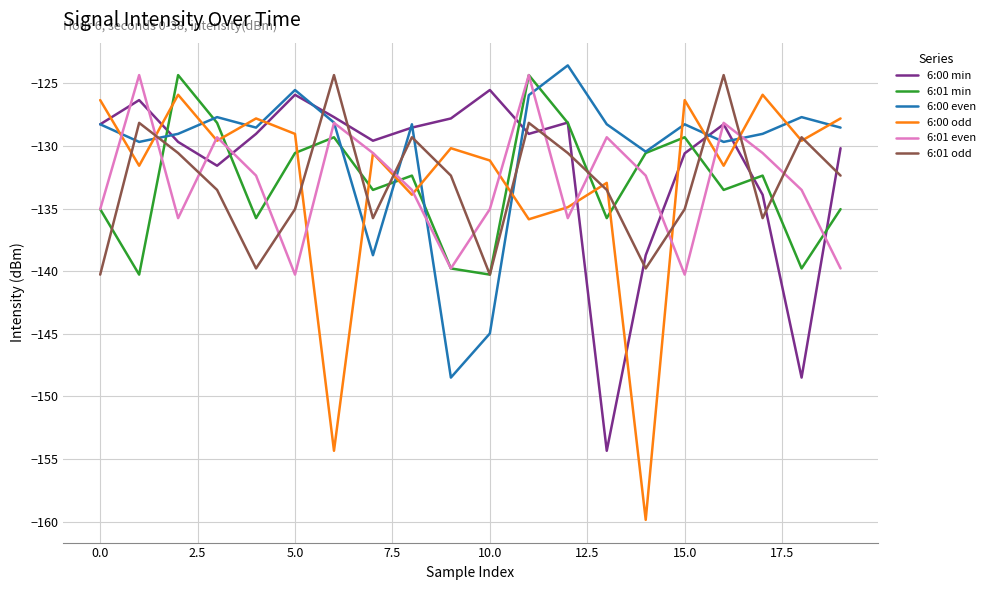

Which series has the widest spread of values?

6:00 odd